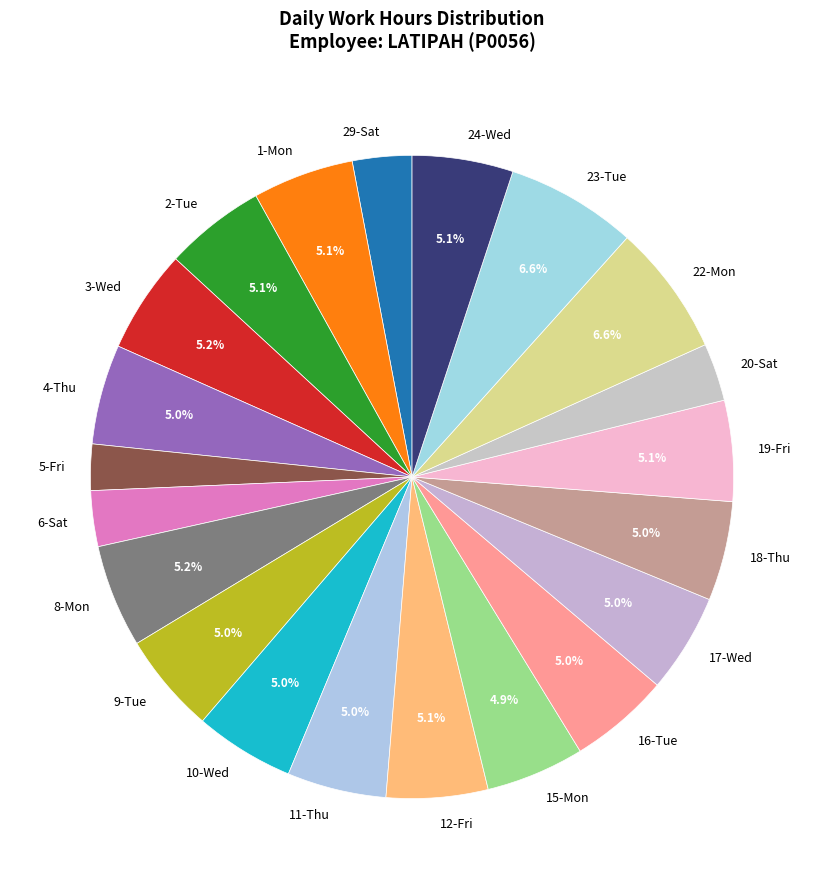

How many segments does this pie chart have?

21